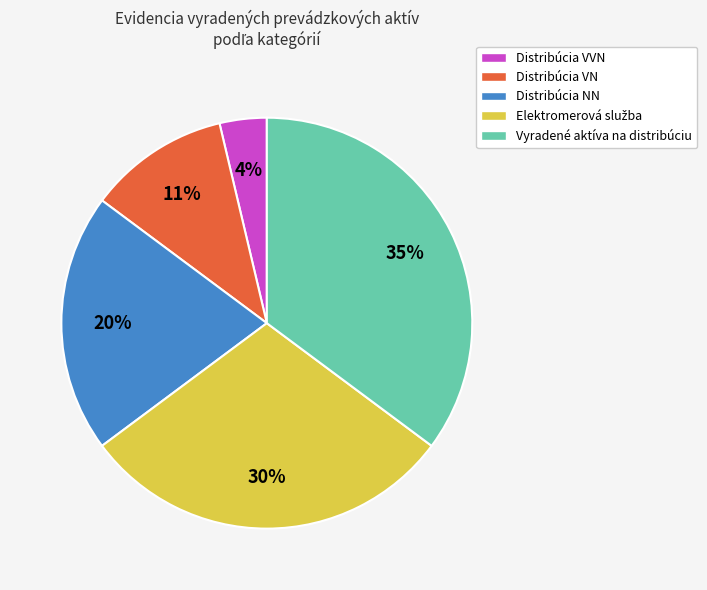

Is there a majority slice in this chart?

No